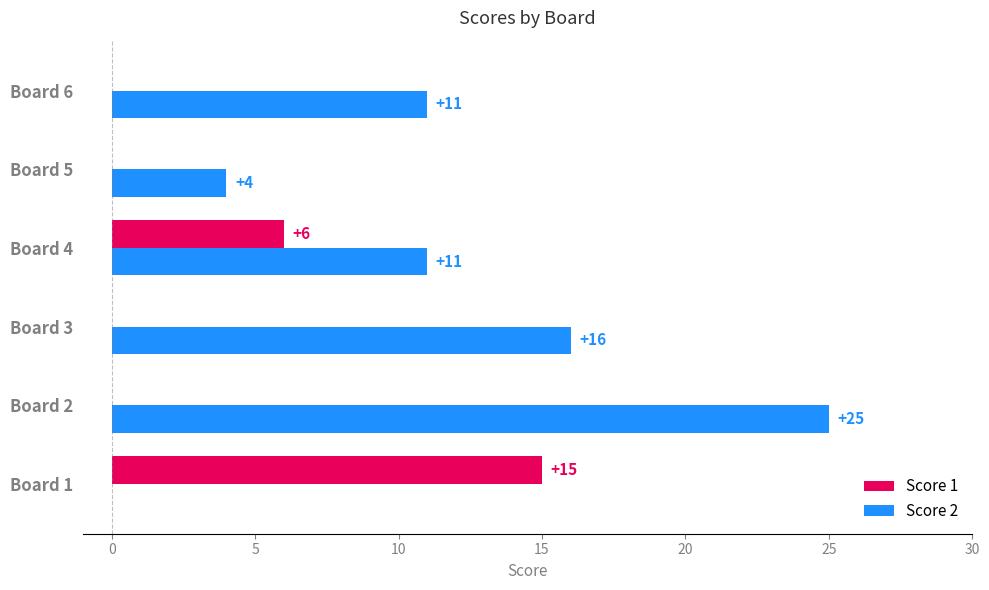

Which series has the largest total across all categories?

Score 2